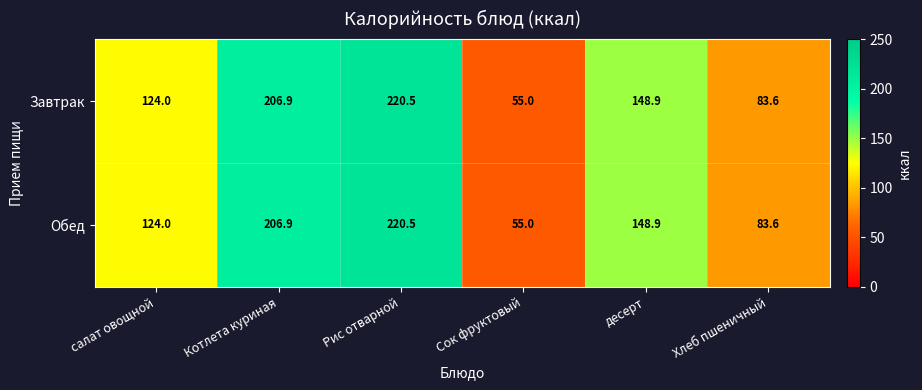

Reading right to left, list all the values displayed in this chart.

Завтрак: Хлеб пшеничный=83.6	десерт=148.9	Сок фруктовый=55.0	Рис отварной=220.5	Котлета куриная=206.9	салат овощной=124.0
Обед: Хлеб пшеничный=83.6	десерт=148.9	Сок фруктовый=55.0	Рис отварной=220.5	Котлета куриная=206.9	салат овощной=124.0